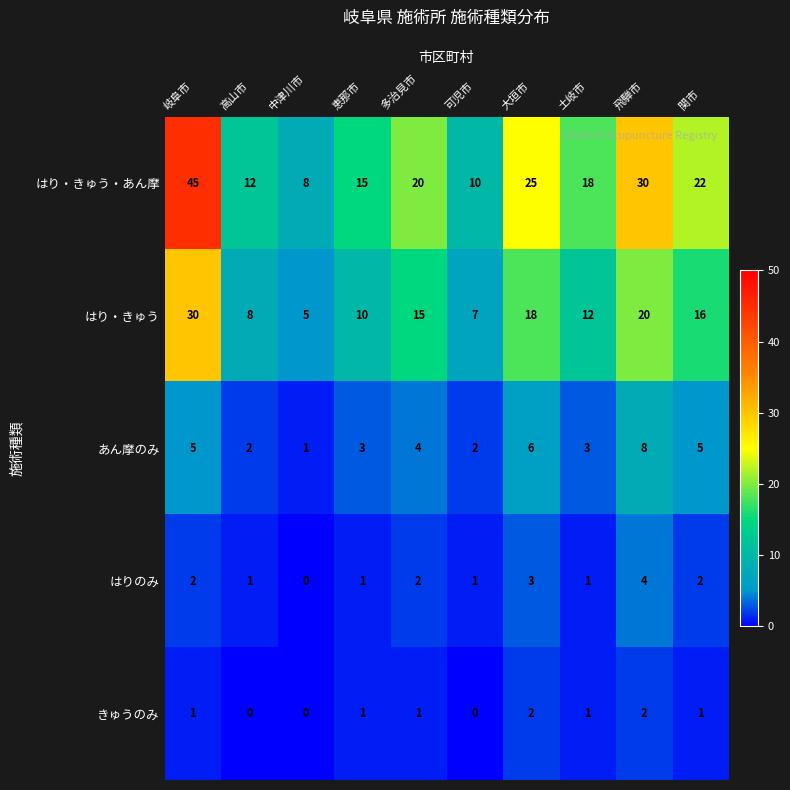

How many data points in あん摩のみ are less than 4?

5